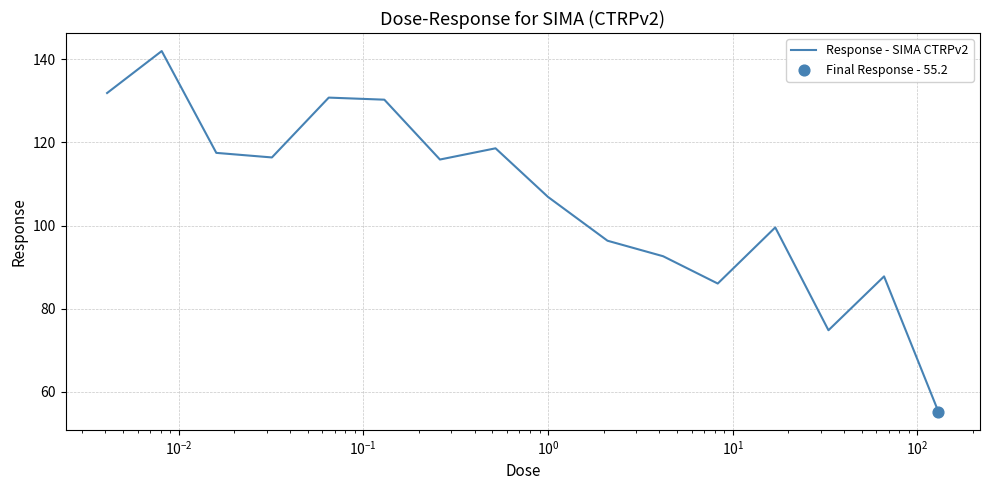

What is the difference between the maximum and minimum values?

86.8